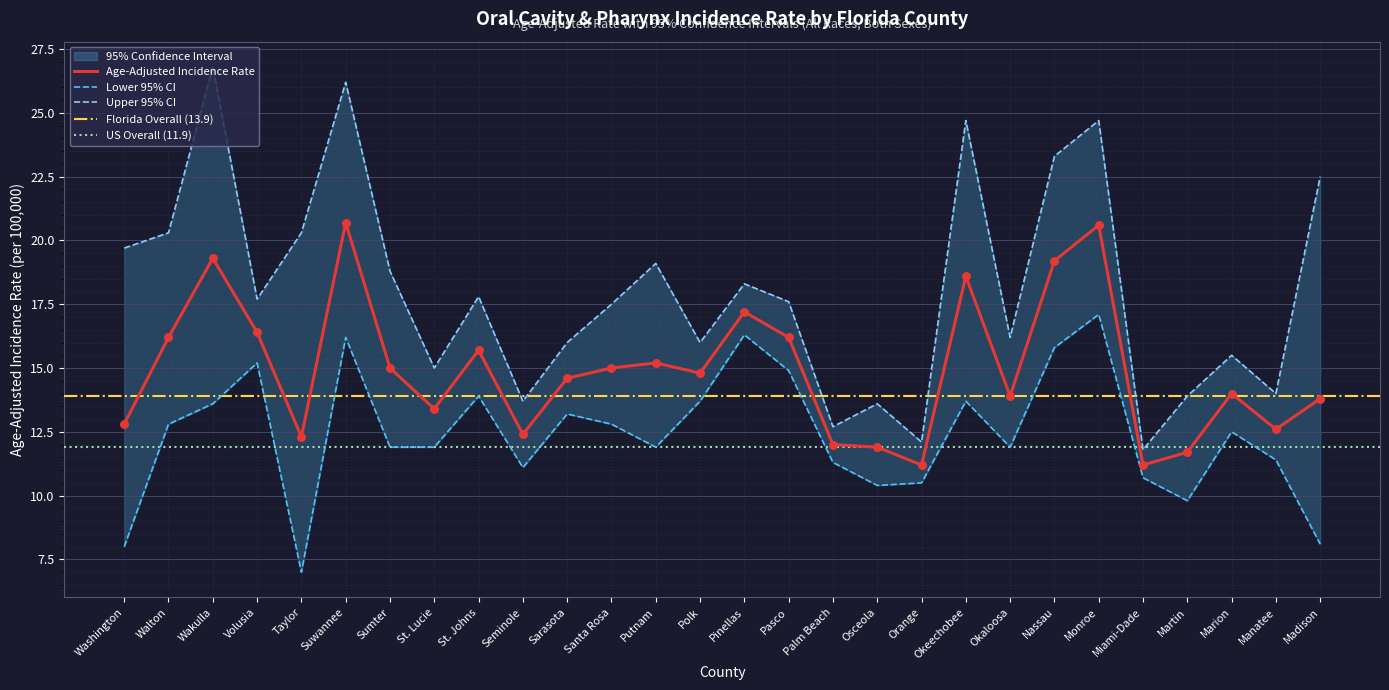

Which series contains the highest Y value?

Upper 95% CI